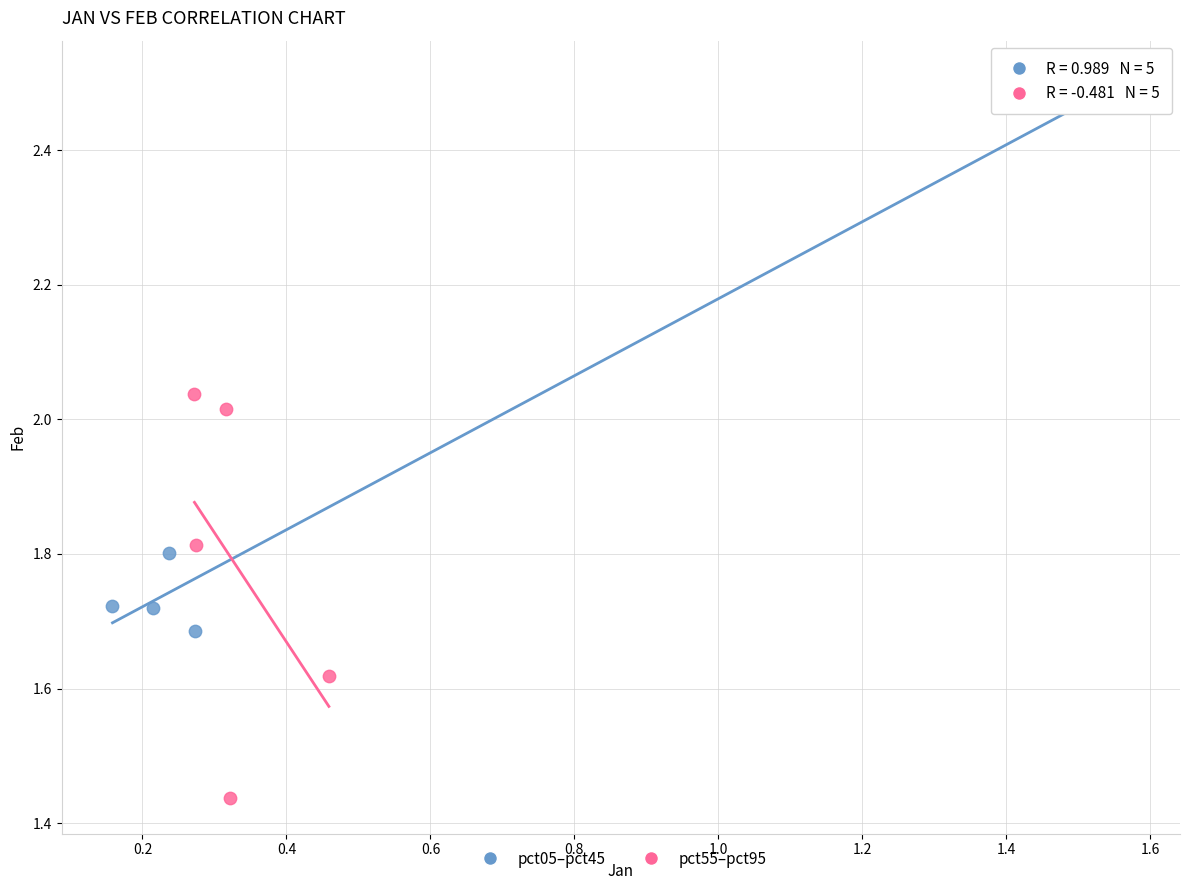

Which series contains the lowest Y value?

pct55–pct95